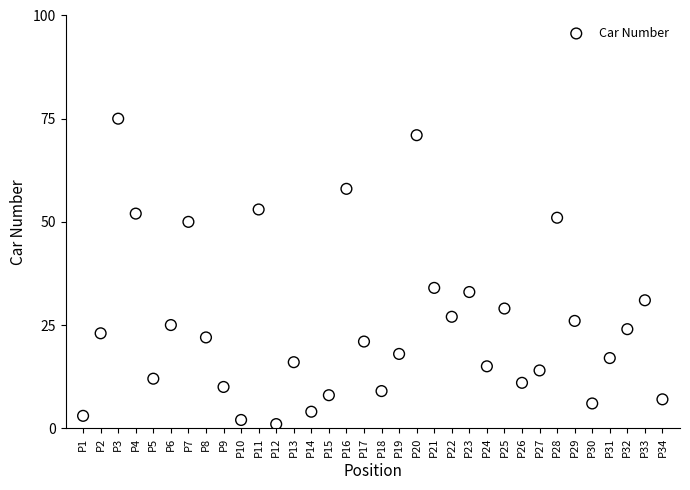

What Y value in the scatter plot is closest to 38?

34